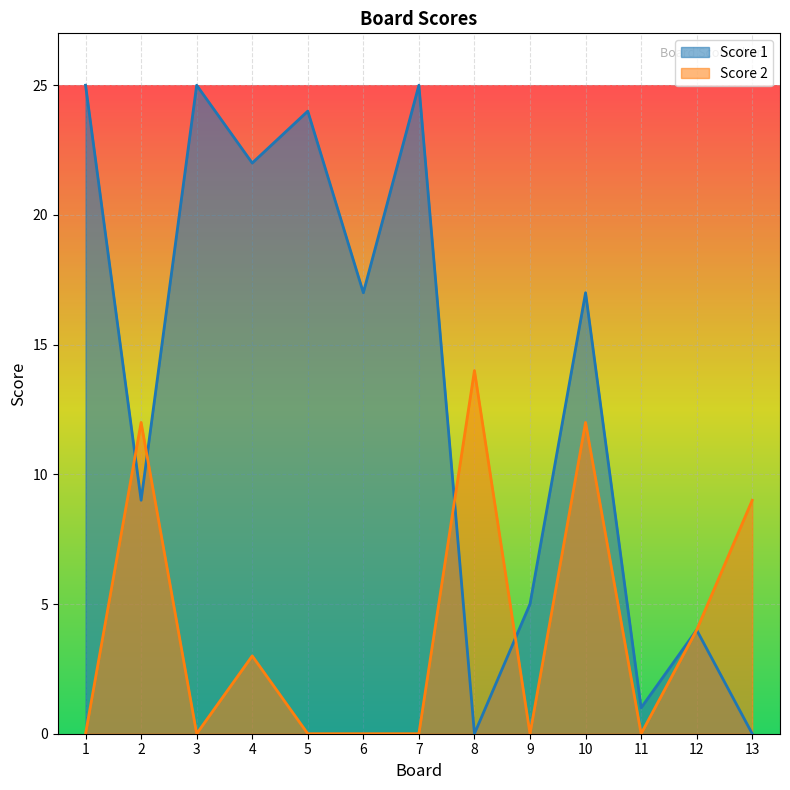

List the series in order of their overall mean, lowest first.

Score 2, Score 1